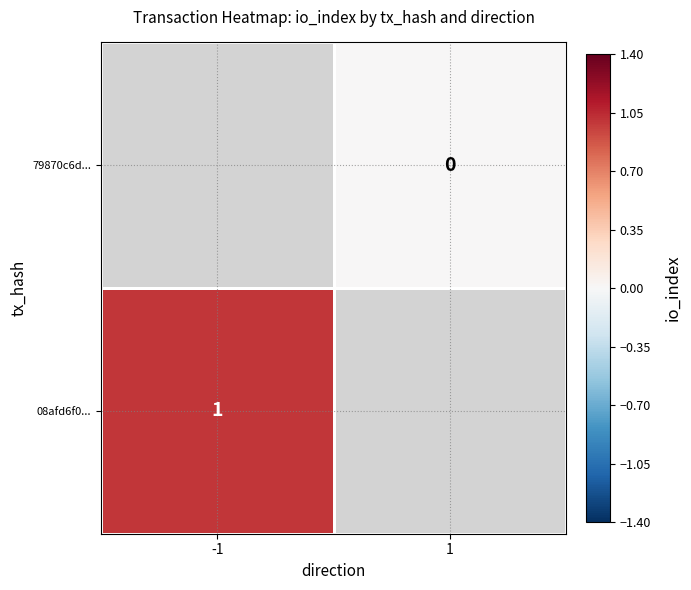

List the labels in order of 08afd6f0... value, largest first.

-1, 1